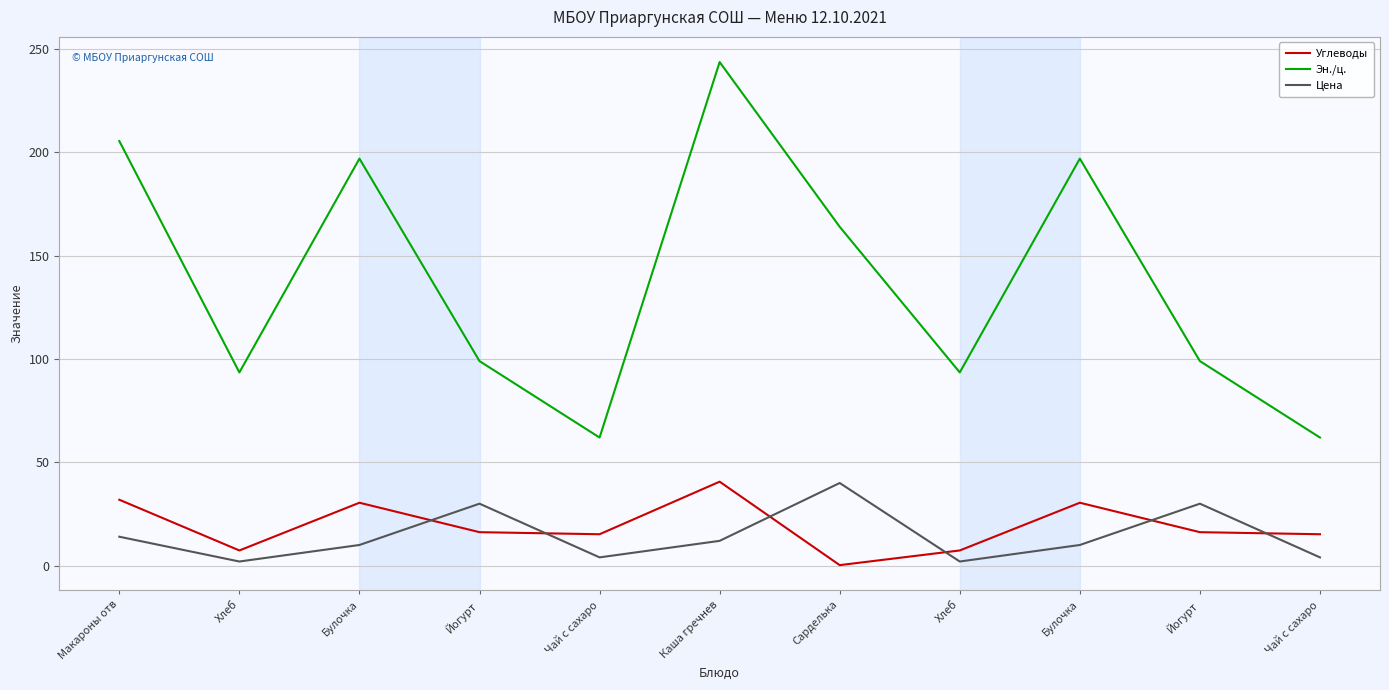

Which category has the highest value in the Цена series?

Сарделька